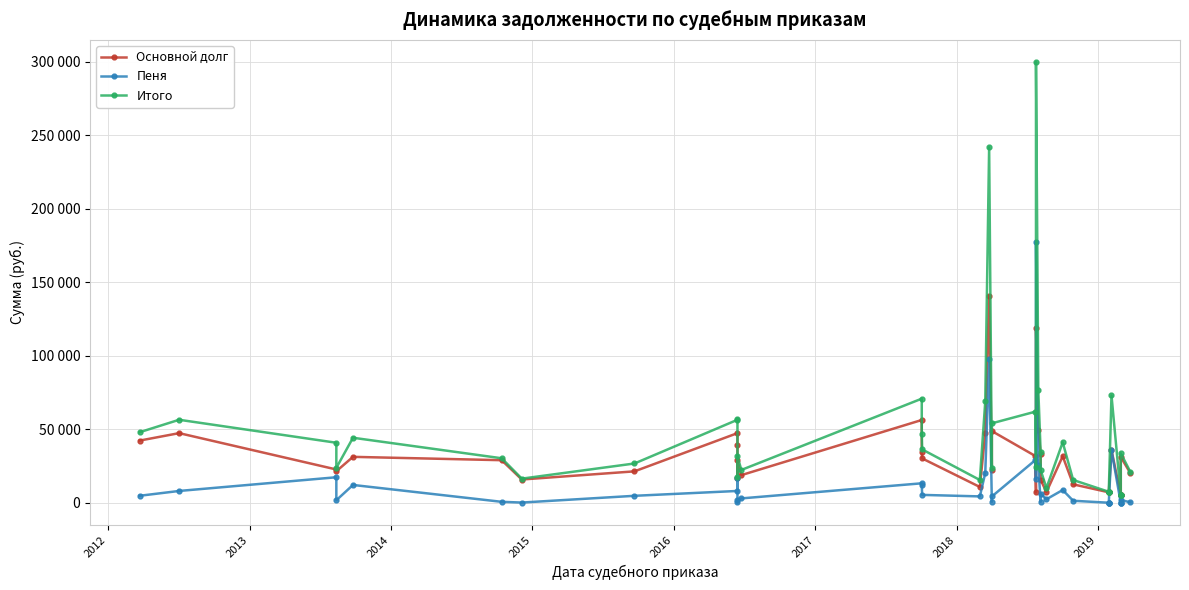

At how many categories does at least one series exceed 69291?

5